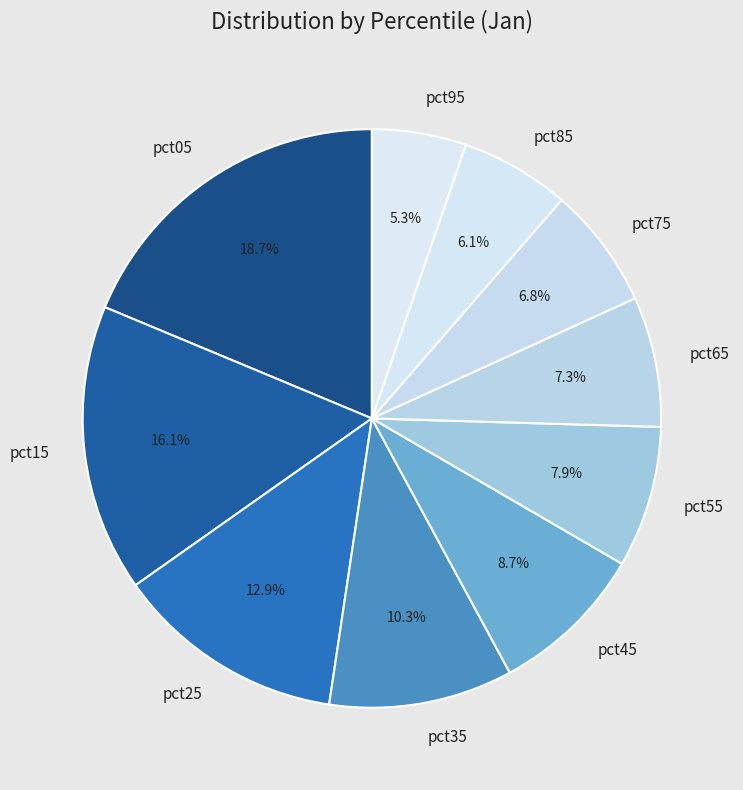

To the nearest percent, what is the difference between the pct95 and pct25 slice percentages?

8%